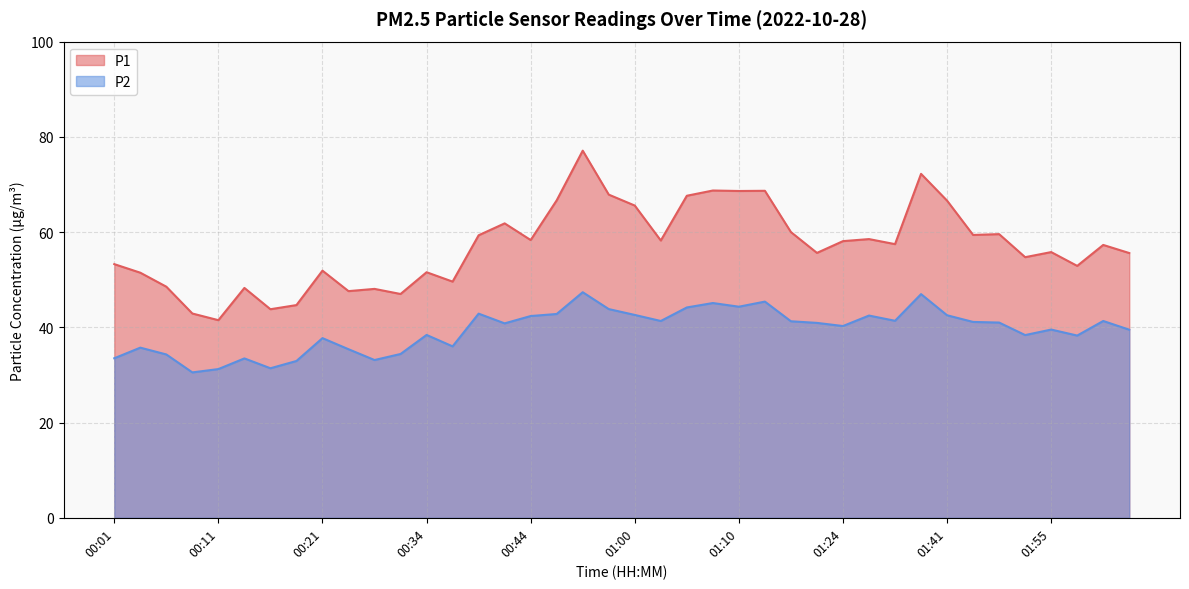

What is the sum of all P1 values?

2282.6